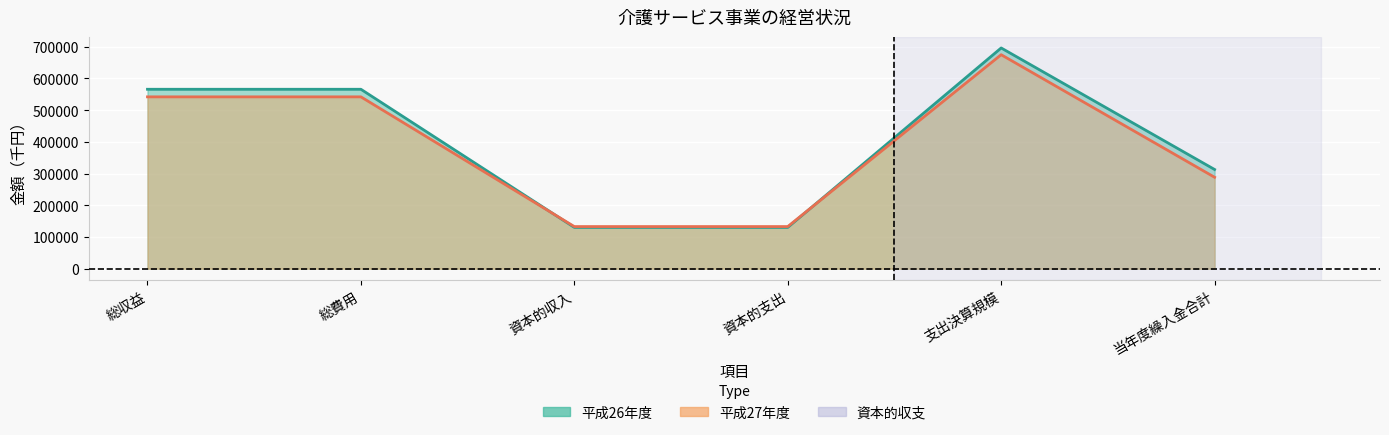

At which label does 平成27年度 first exceed 132917?

総収益